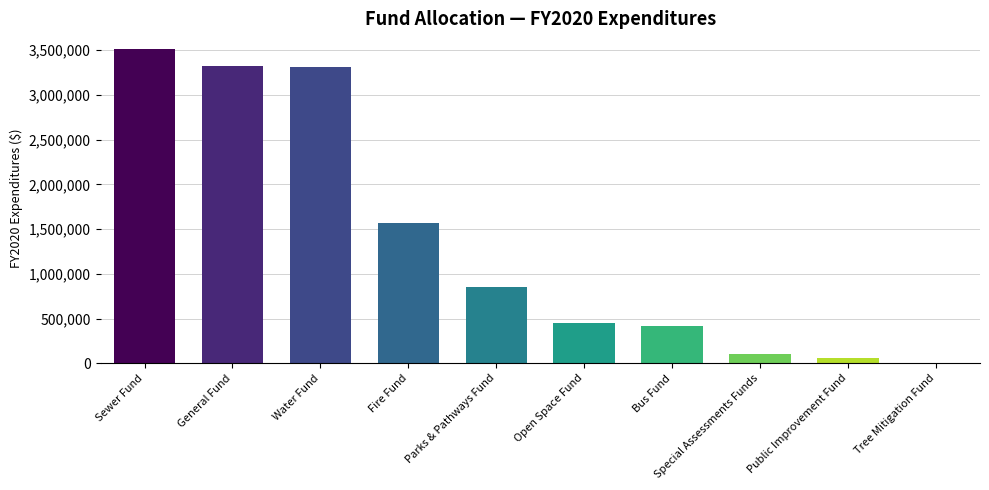

How many distinct data groups are displayed?

1